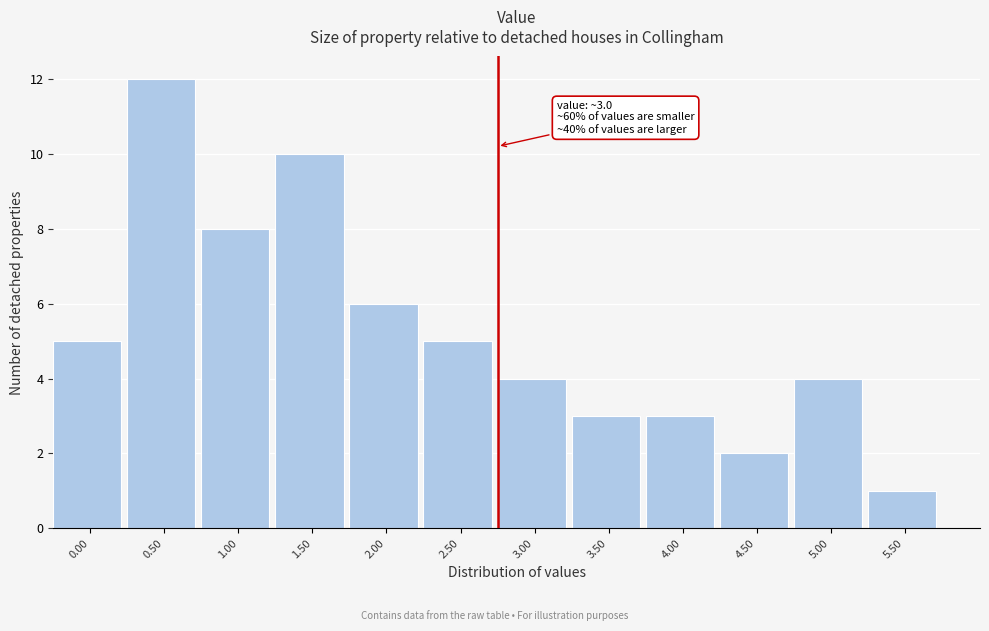

Reading left to right, list all the values displayed in this chart.

5	12	8	10	6	5	4	3	3	2	4	1